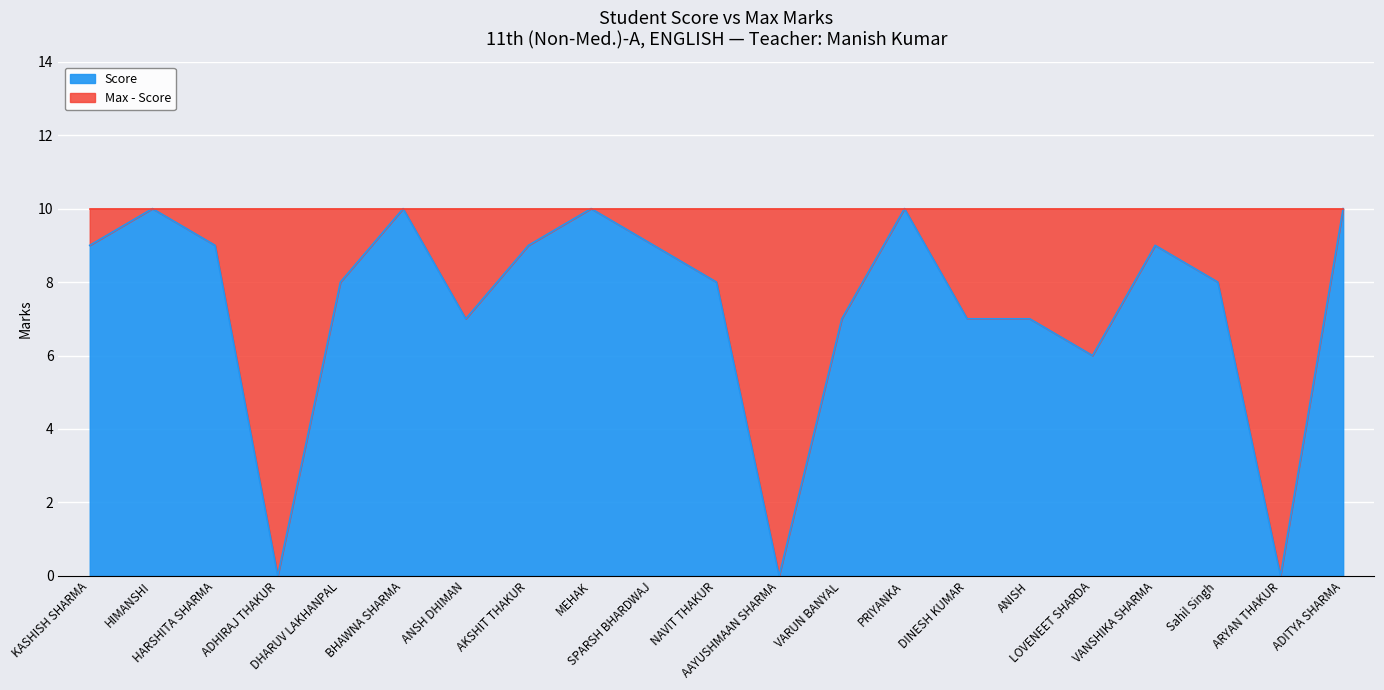

Reading right to left, transcribe all the data shown in this chart.

10	0	8	9	6	7	7	10	7	0	8	9	10	9	7	10	8	0	9	10	9